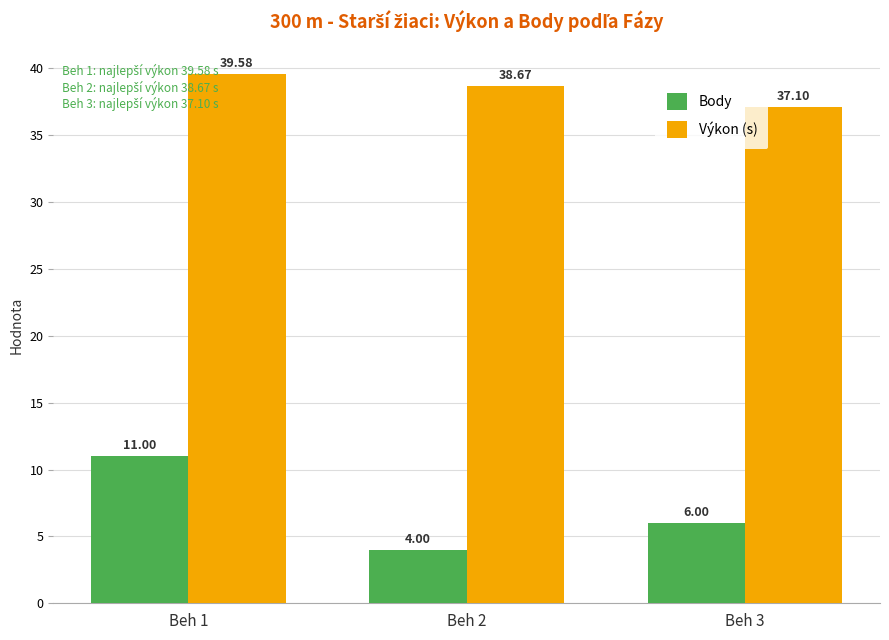

Reading left to right, transcribe all the data shown in this chart.

Body: Beh 1=11.0	Beh 2=4.0	Beh 3=6.0
Výkon (s): Beh 1=39.6	Beh 2=38.7	Beh 3=37.1